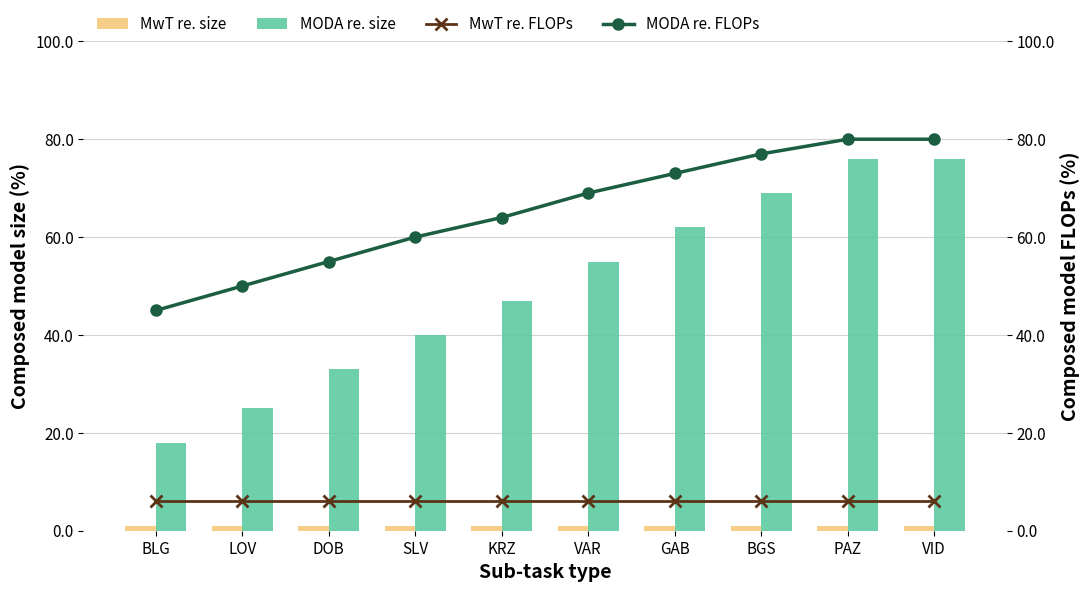

The value of MODA re. FLOPs at LOV is 71. True or false?

False